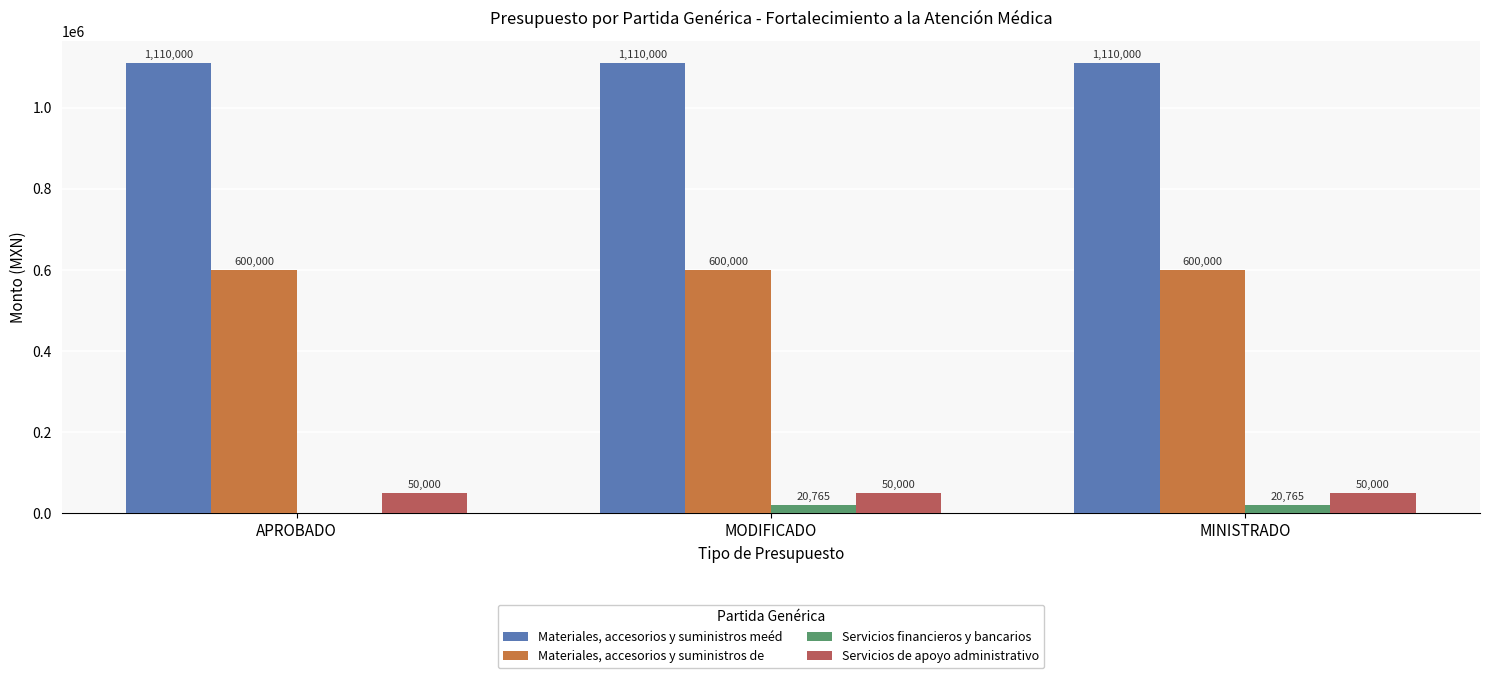

Between APROBADO and MINISTRADO, which series saw the biggest shift?

Servicios financieros y bancarios